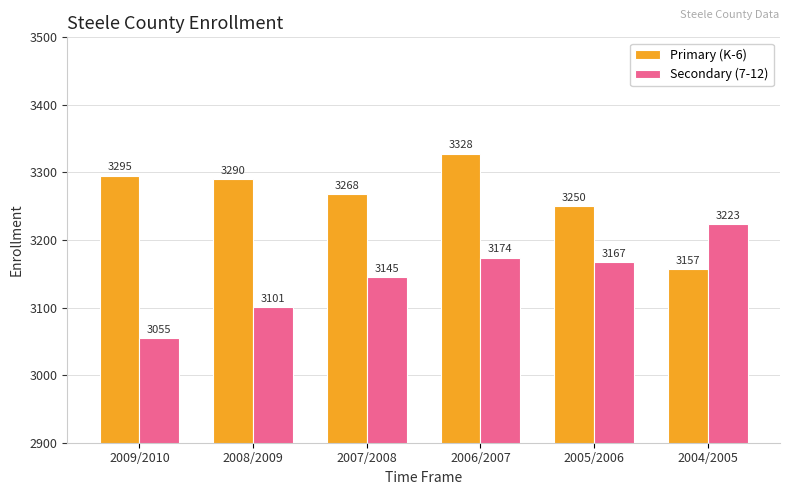

How many values in the Secondary (7-12) series are below 3167?

3